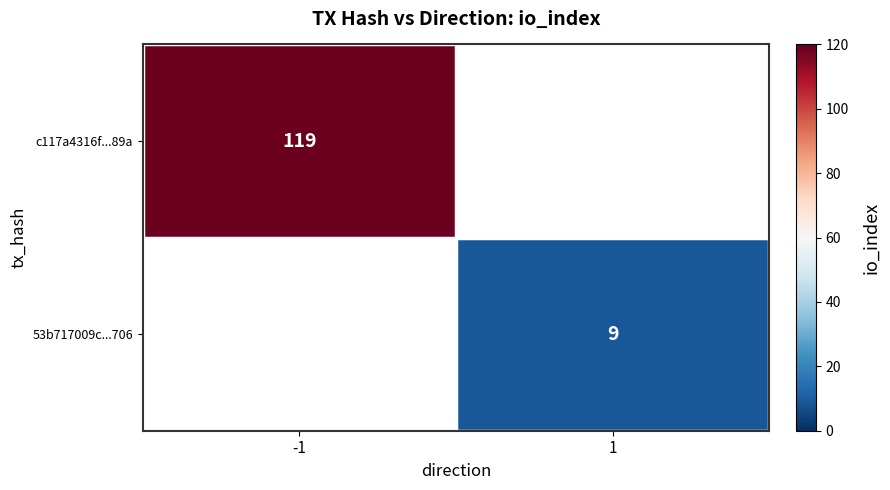

What is the maximum value shown in the chart?

119.0